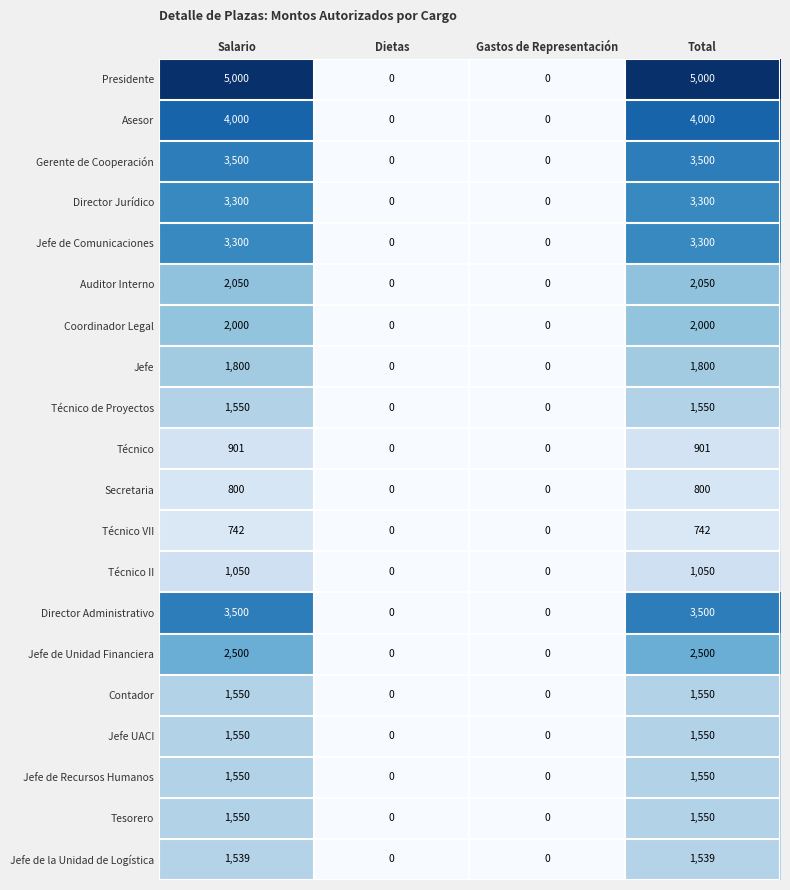

What is the highest value of the Contador series?

1550